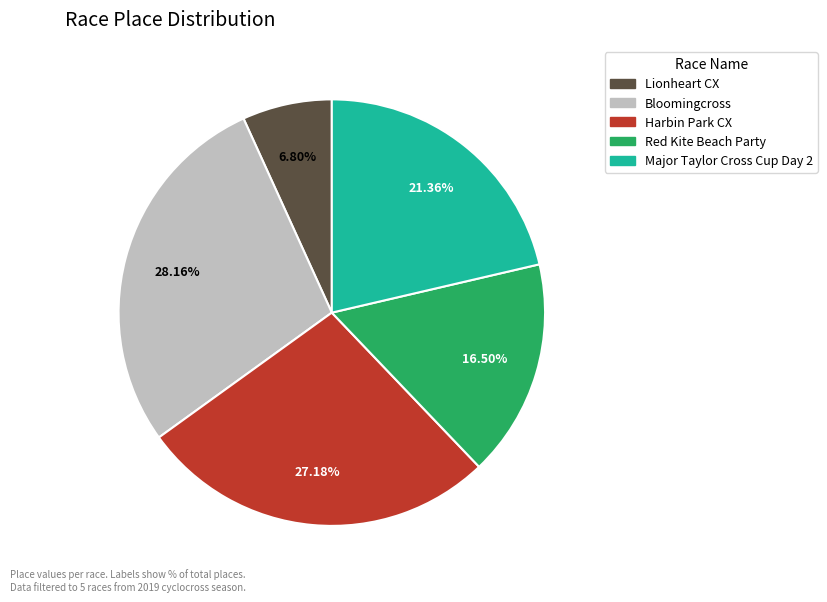

To the nearest percent, what is the difference between the largest and smallest slice percentages?

21%